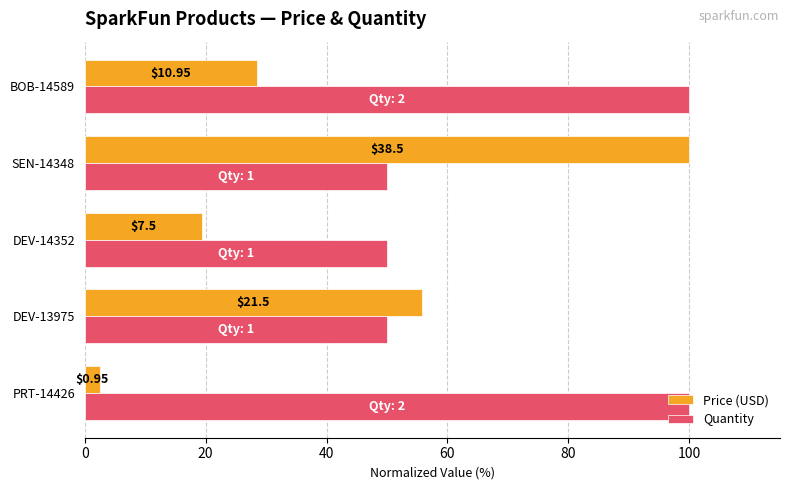

At how many categories does at least one series exceed 91?

3